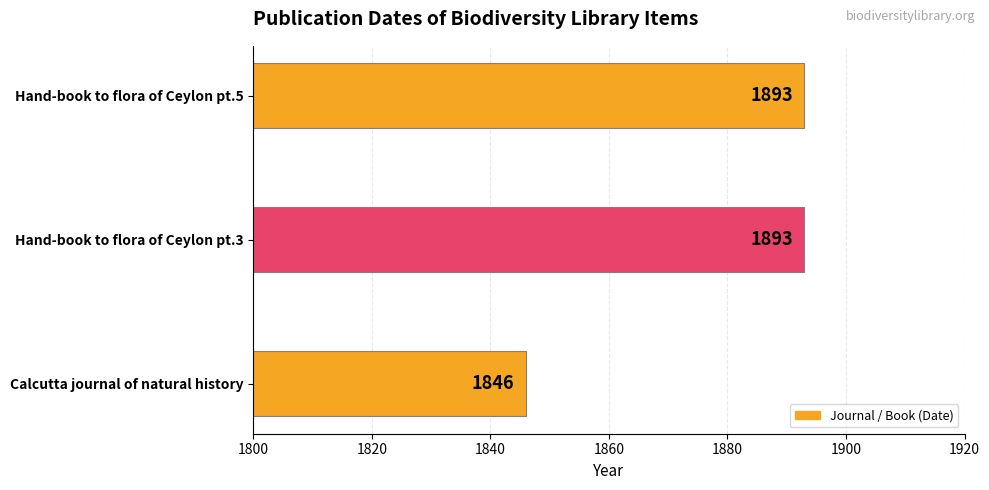

The chart shows a value of 1846 at Calcutta journal of natural history. True or false?

True